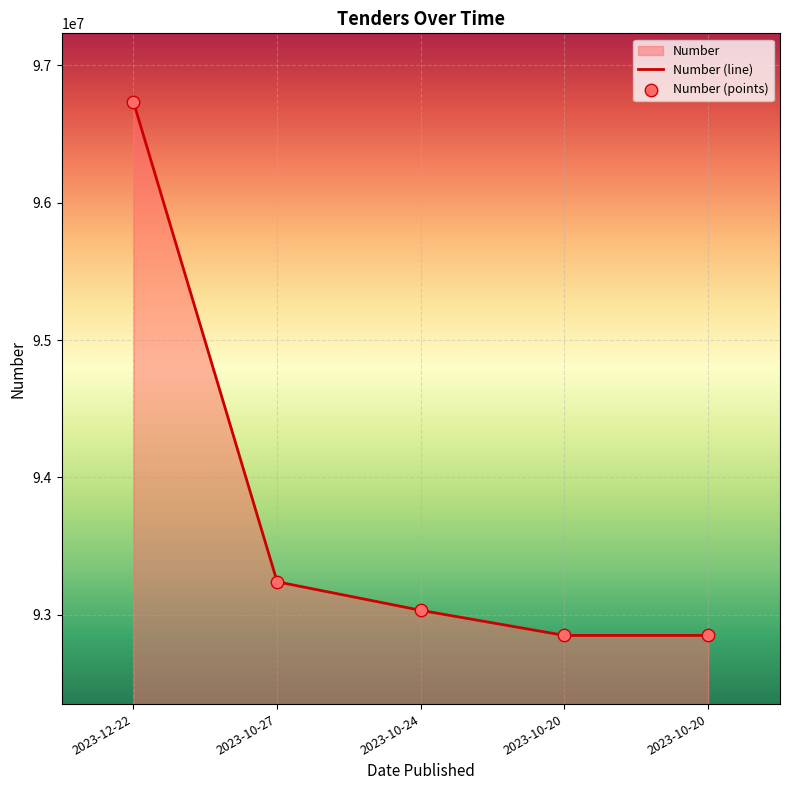

Which series has the largest Y range (max minus min)?

Number (line)